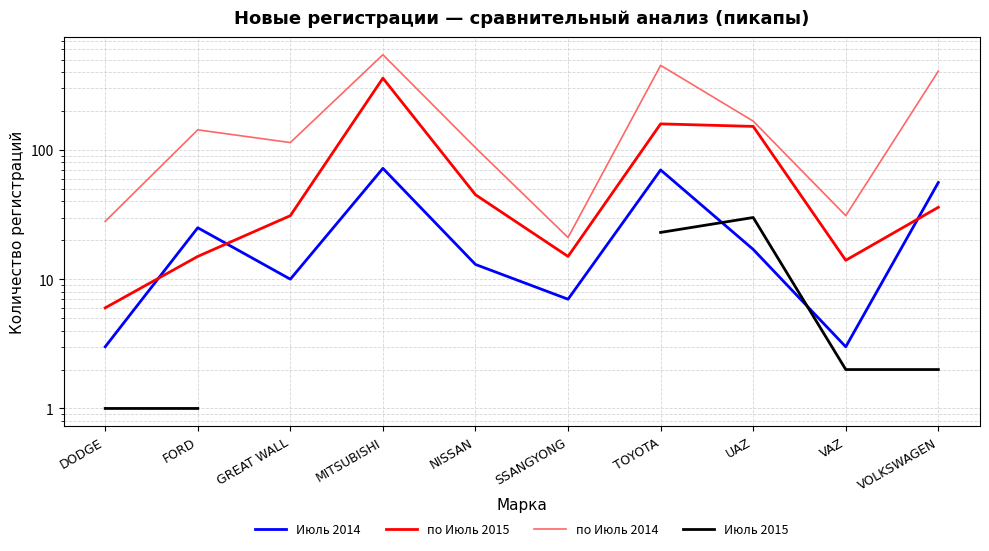

List the series in order of their peak value, lowest first.

Июль 2015, Июль 2014, по Июль 2015, по Июль 2014